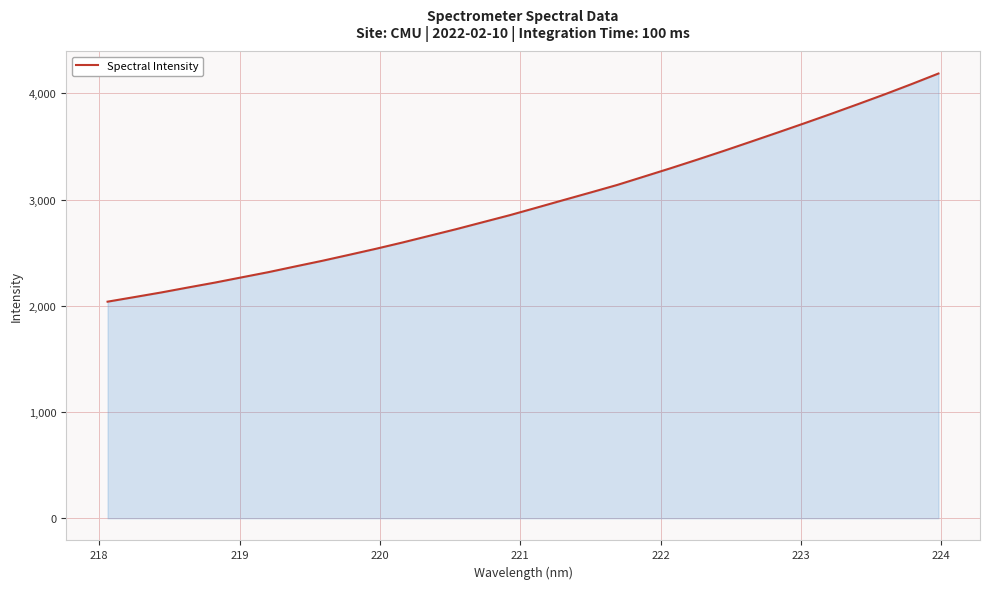

What is the maximum value shown in the chart?

4186.4